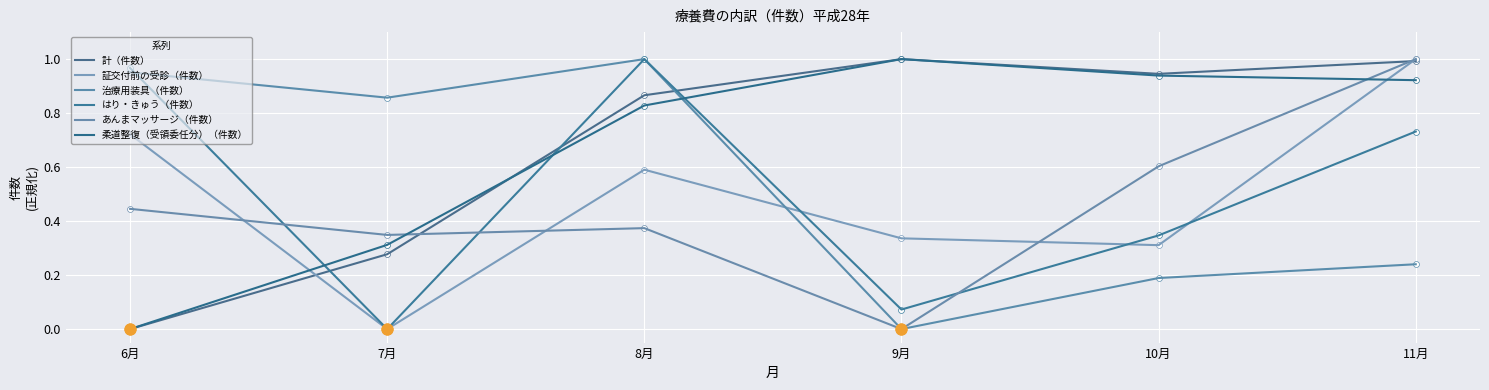

At which category is the sum across all series the highest?

11月